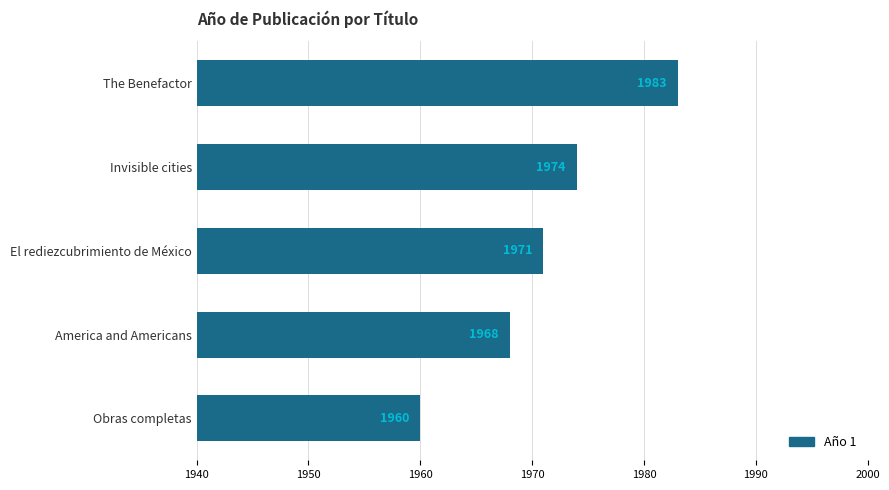

Reading top to bottom, transcribe all the data shown in this chart.

The Benefactor=1983	Invisible cities=1974	El rediezcubrimiento de México=1971	America and Americans=1968	Obras completas=1960